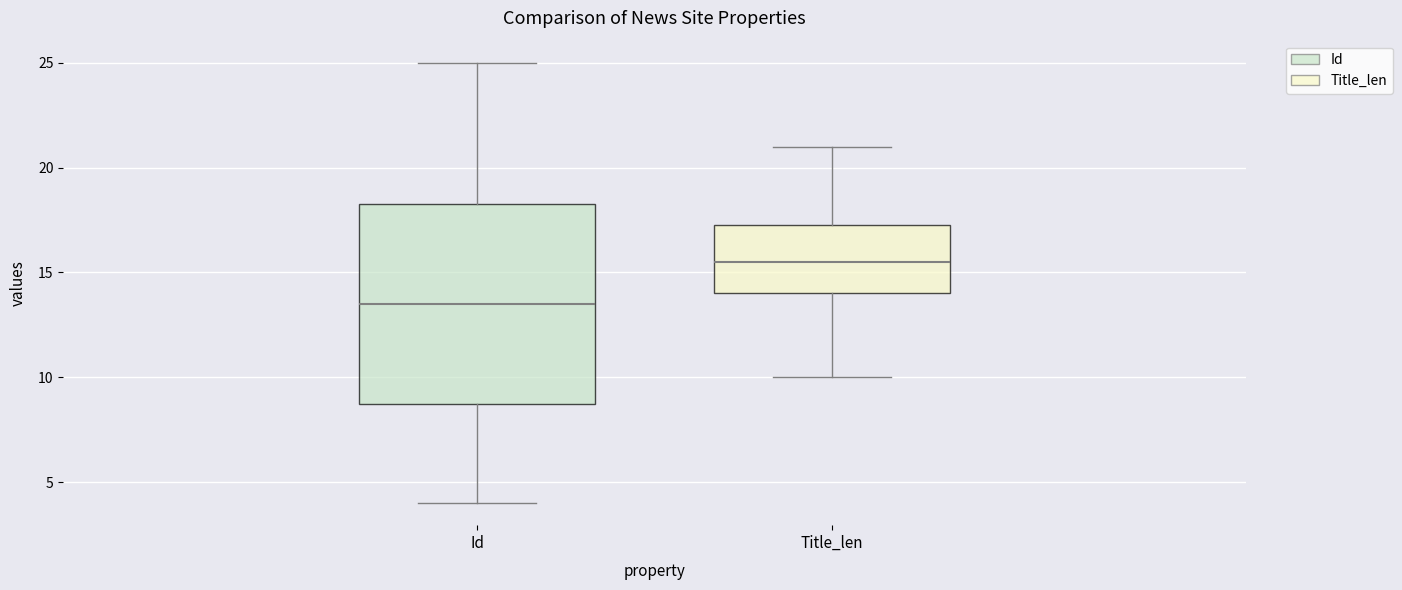

Where is the lower edge of the box for Title_len on the y-axis? The values are not printed on the chart, so give them approximately, as read against the axis.

14.0